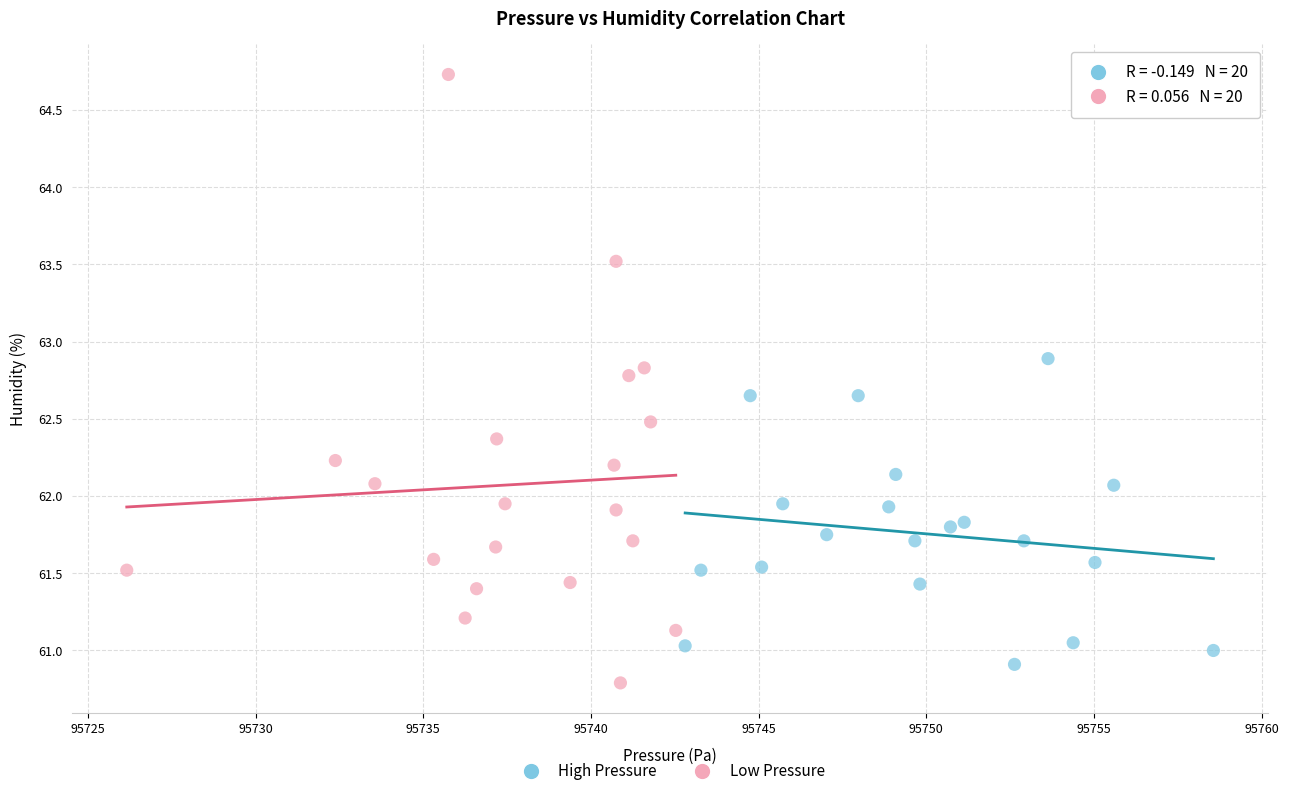

Which series contains the highest Y value?

Low Pressure